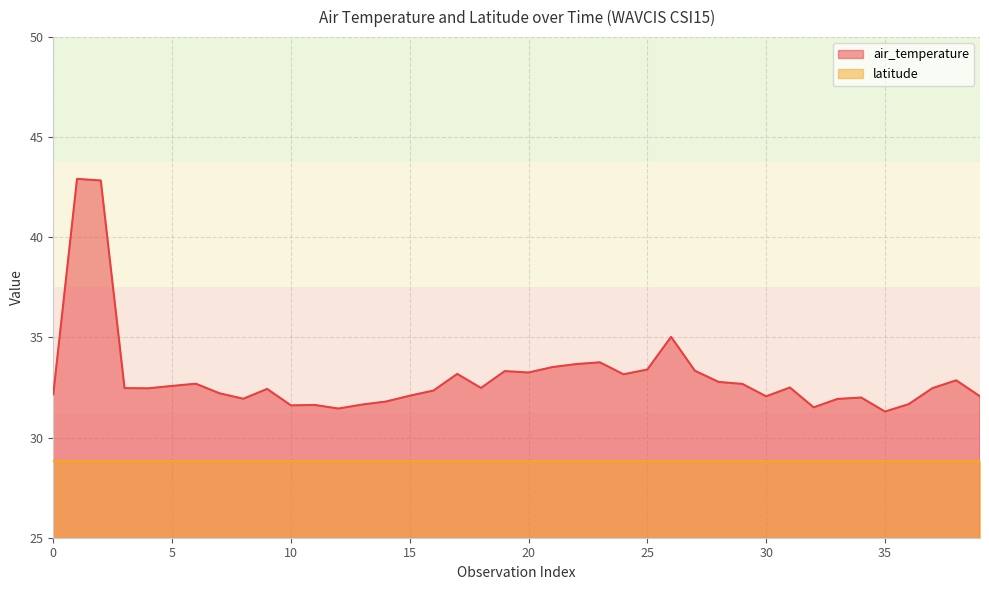

Is it true that air_temperature equals 53.5 at 10?

False